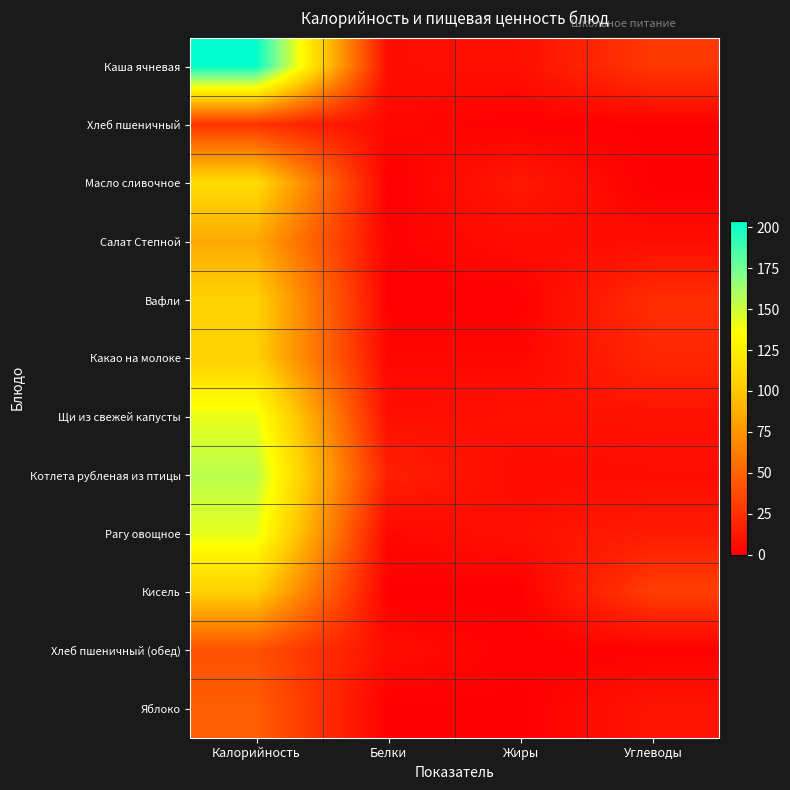

Rank the series by their maximum value, from lowest to highest.

Хлеб пшеничный, Хлеб пшеничный (обед), Яблоко, Салат Степной, Кисель, Какао на молоке, Вафли, Масло сливочное, Щи из свежей капусты, Рагу овощное, Котлета рубленая из птицы, Каша ячневая